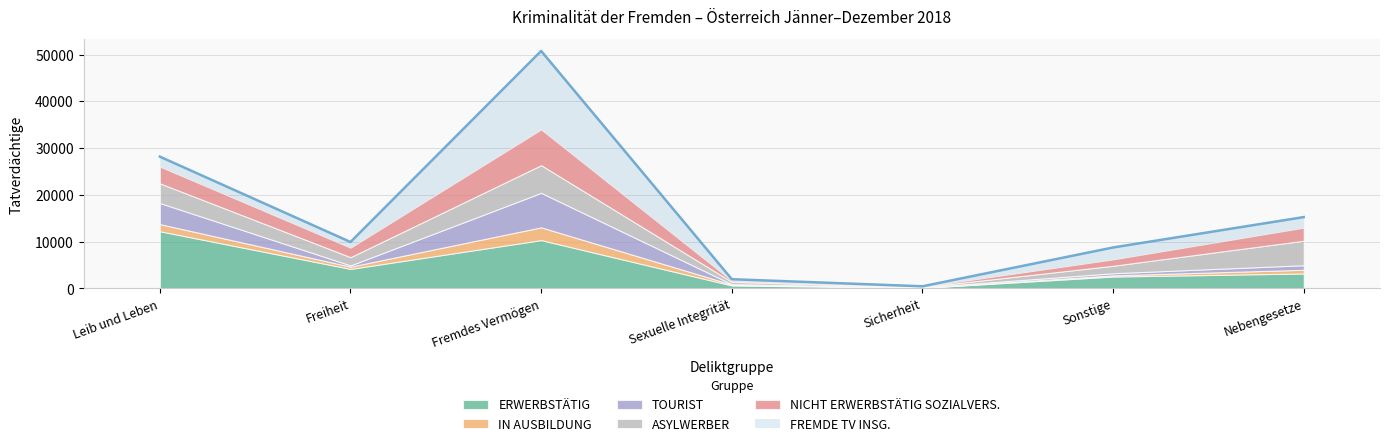

What is the total value across all series at Sicherheit?

460